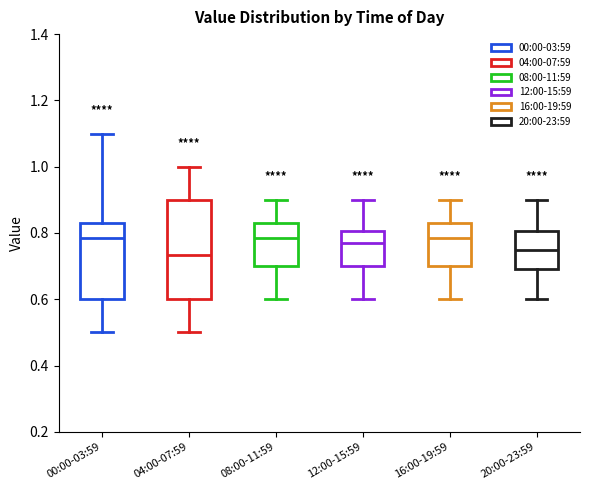

Reading left to right, read every box against the y-axis: the position of its median line, the range the box covers, and the ends of its whiskers. The values are not printed on the chart, so give them approximately, as read against the axis.

00:00-03:59: median 0.78, box 0.60 to 0.84, whiskers 0.50 to 1.10
04:00-07:59: median 0.74, box 0.60 to 0.90, whiskers 0.50 to 1.00
08:00-11:59: median 0.78, box 0.70 to 0.84, whiskers 0.60 to 0.90
12:00-15:59: median 0.78, box 0.70 to 0.80, whiskers 0.60 to 0.90
16:00-19:59: median 0.78, box 0.70 to 0.84, whiskers 0.60 to 0.90
20:00-23:59: median 0.76, box 0.70 to 0.80, whiskers 0.60 to 0.90